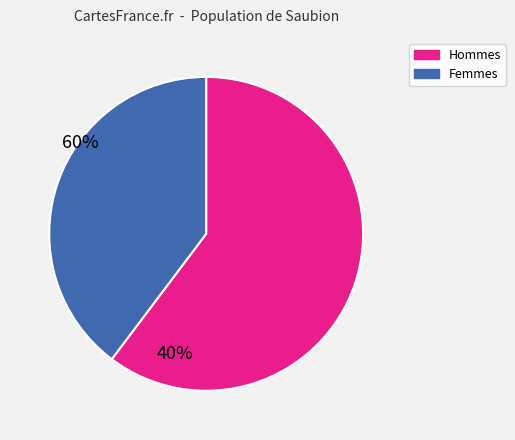

Is there any slice that represents more than half of the pie?

Yes